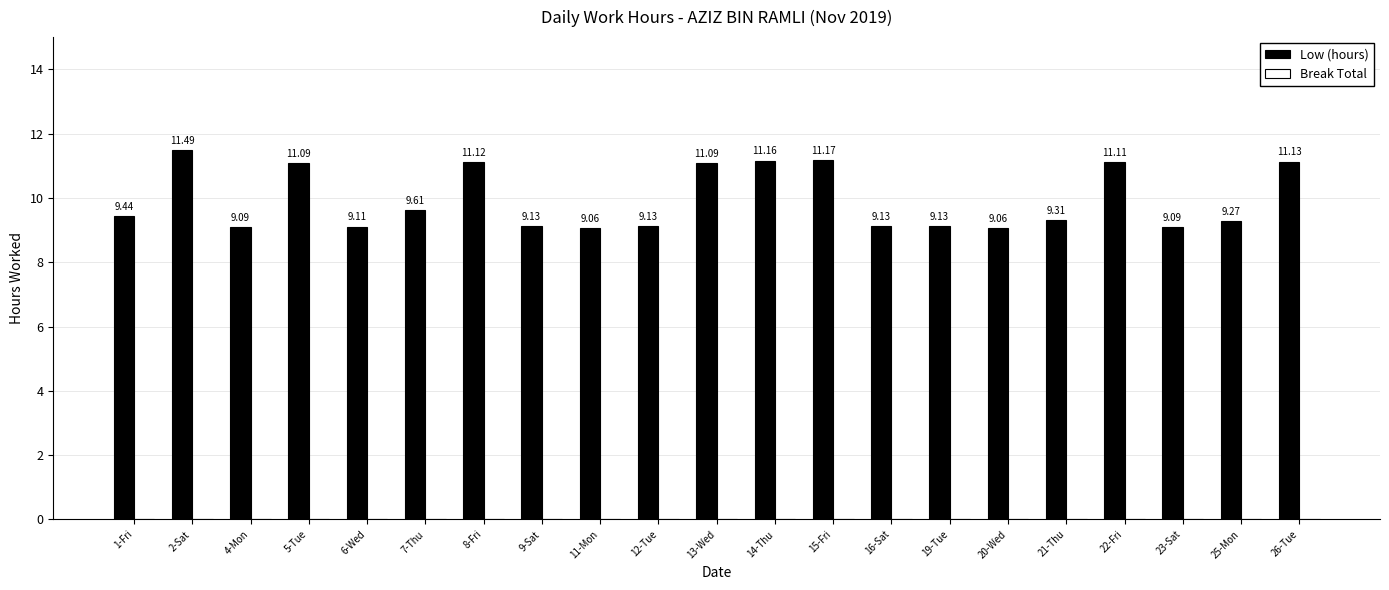

What is the sum of the values at 8-Fri and 5-Tue?

22.2